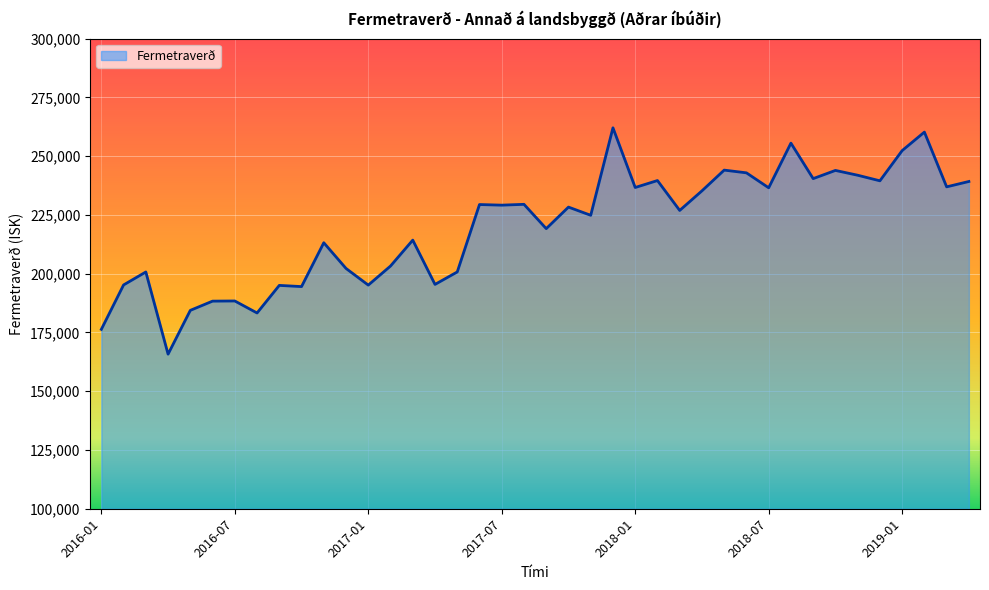

What is the smallest value displayed?

165756.3